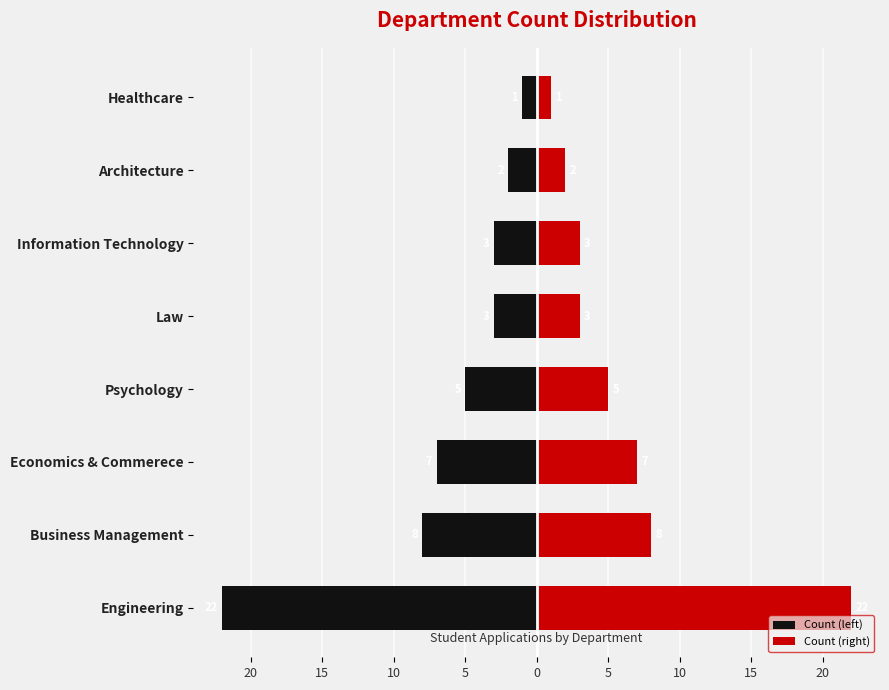

How many groups of bars are there?

8